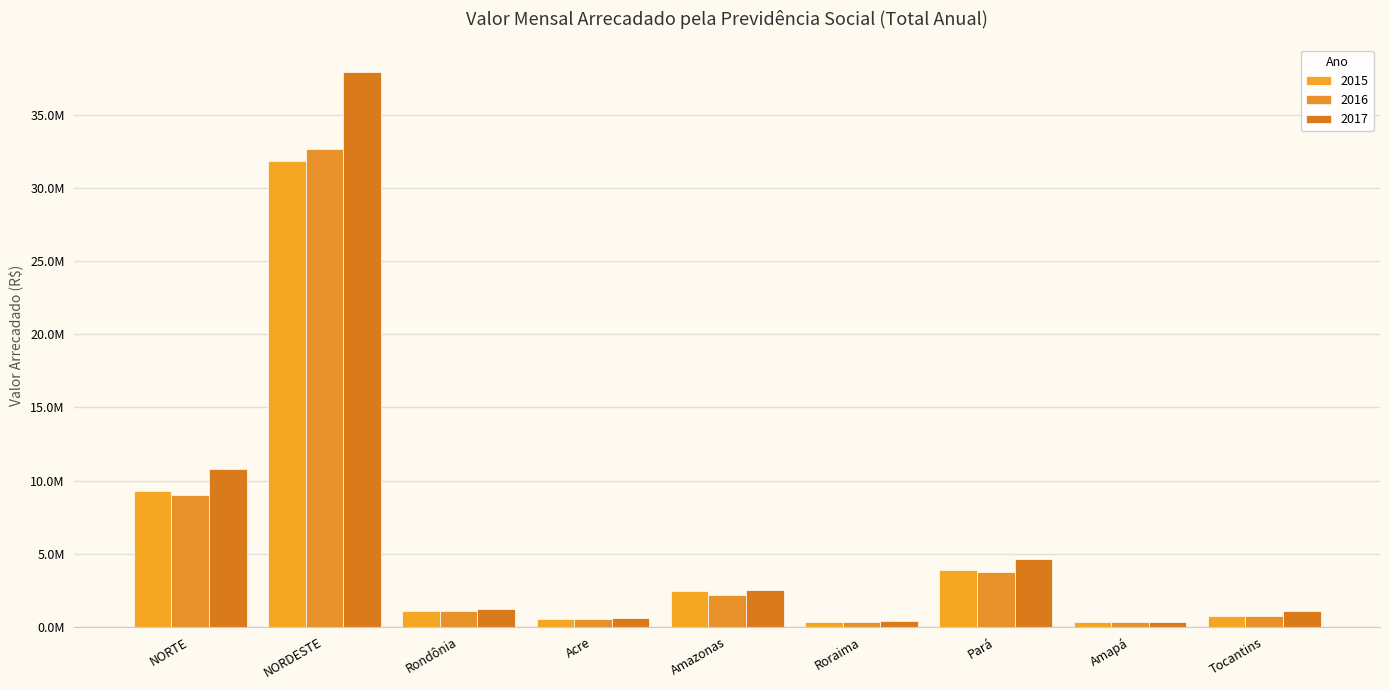

Are the bars grouped side by side (vs. stacked)?

Yes